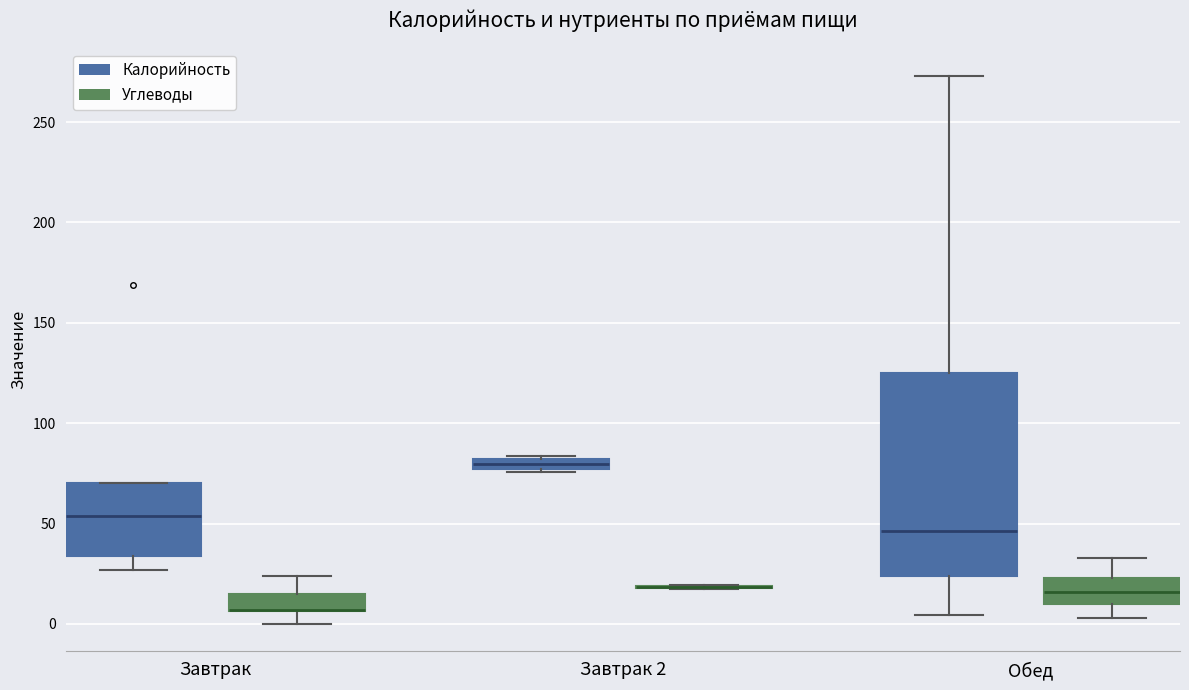

Where does the lower whisker of the box for Завтрак (Углеводы) end on the y-axis? The values are not printed on the chart, so give them approximately, as read against the axis.

0